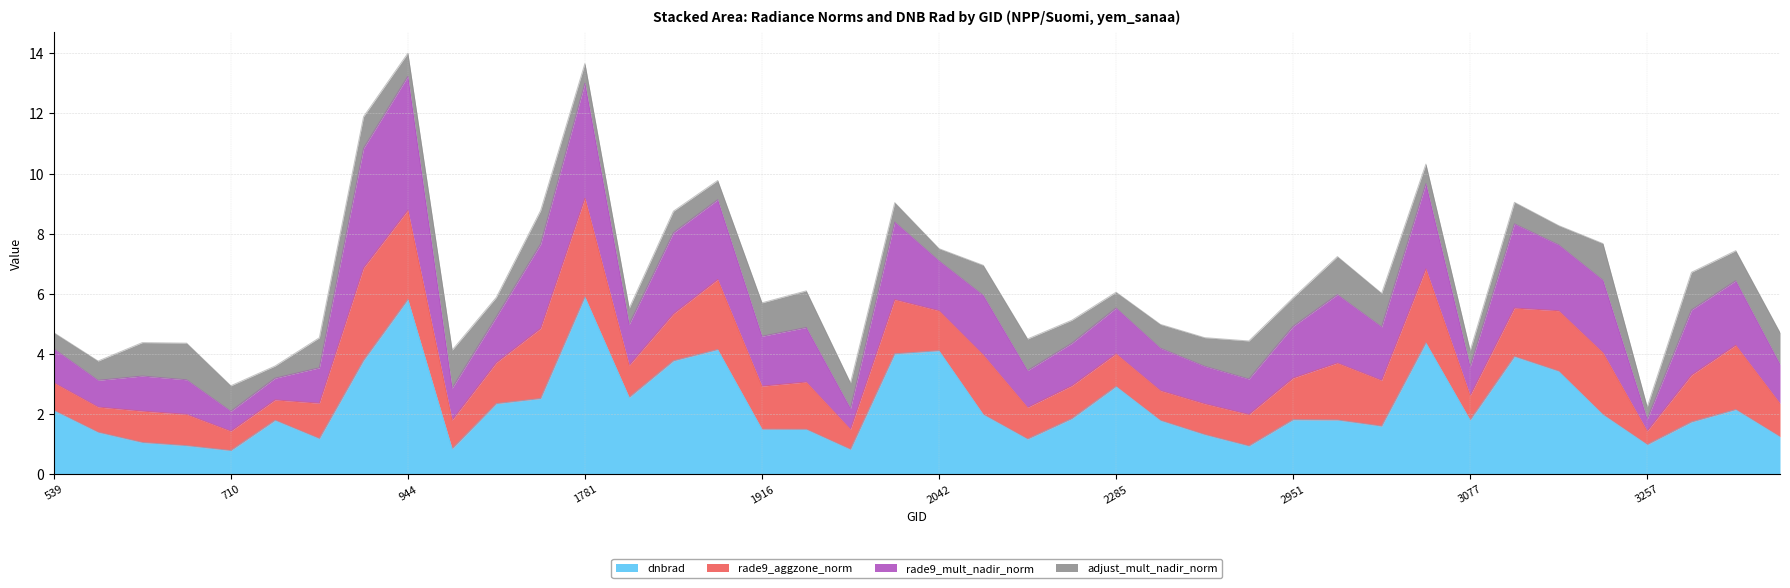

What is the difference between the maximum and minimum values in the dnbrad series?

5.1